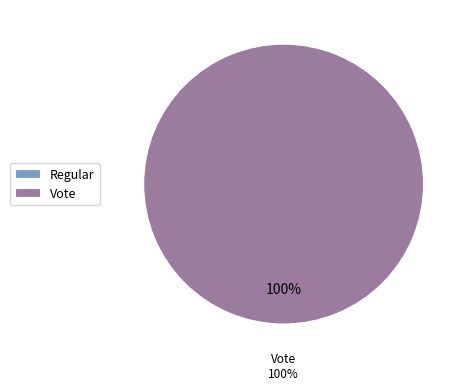

Which category has the biggest portion of the pie?

Vote